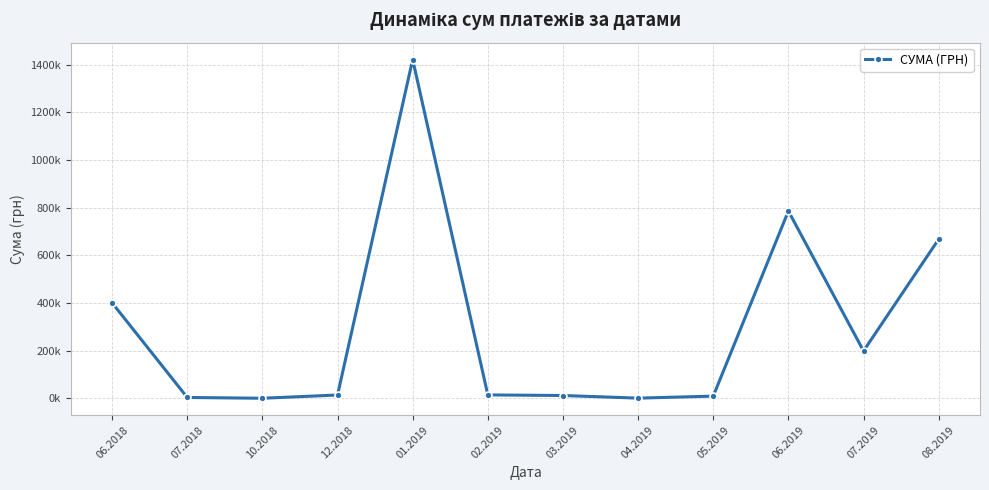

Which has a higher value, 03.2019 or 06.2019?

06.2019